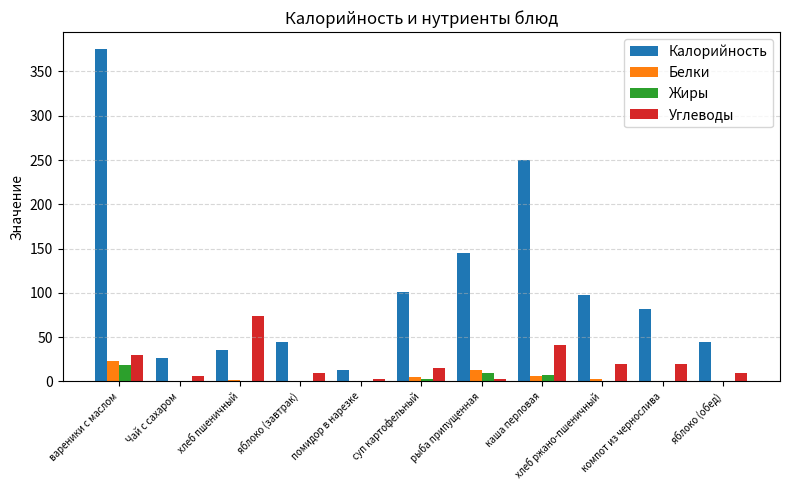

At which label is Калорийность closest to 194?

рыба припущенная